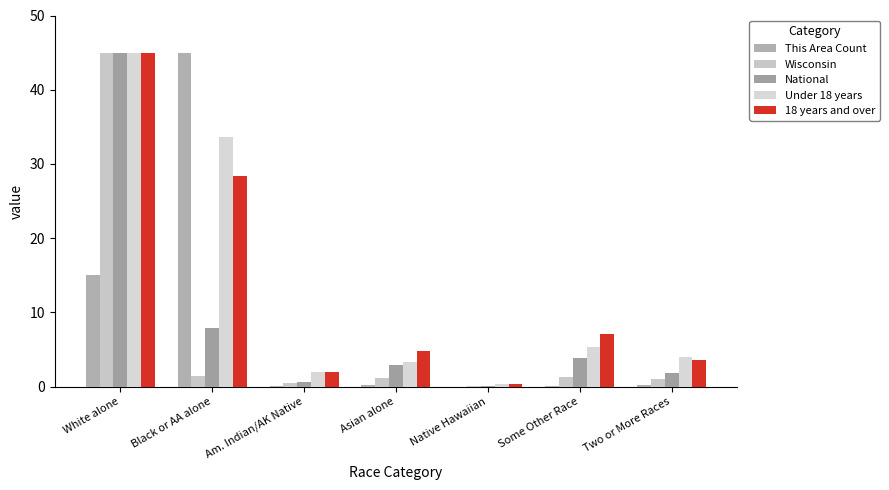

Where is This Area Count nearest to the value 22?

White alone